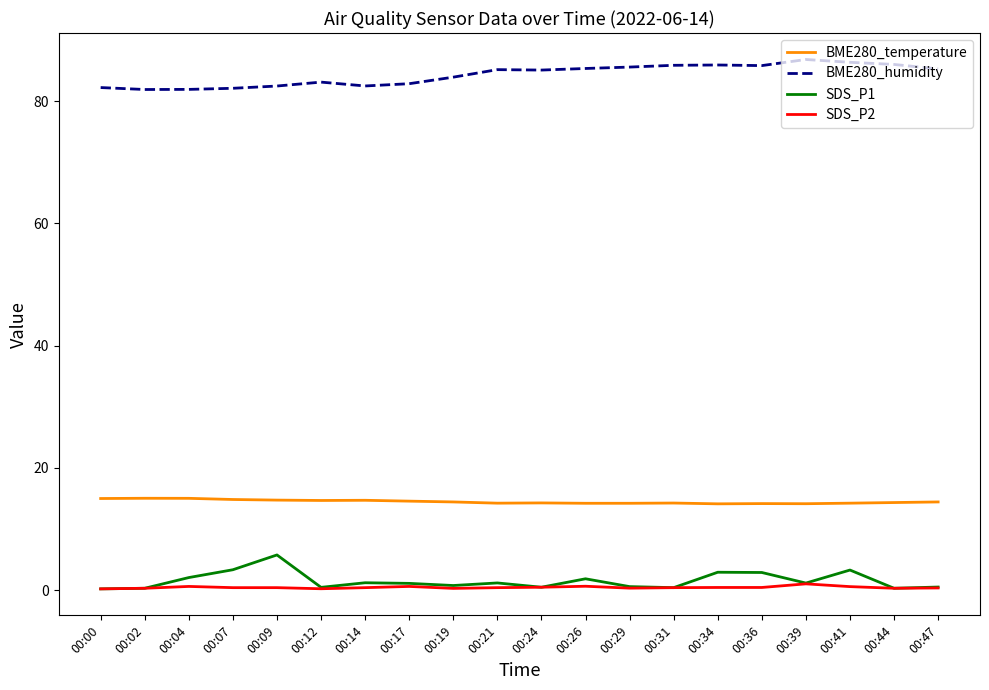

What is the maximum value shown in the chart?

86.8